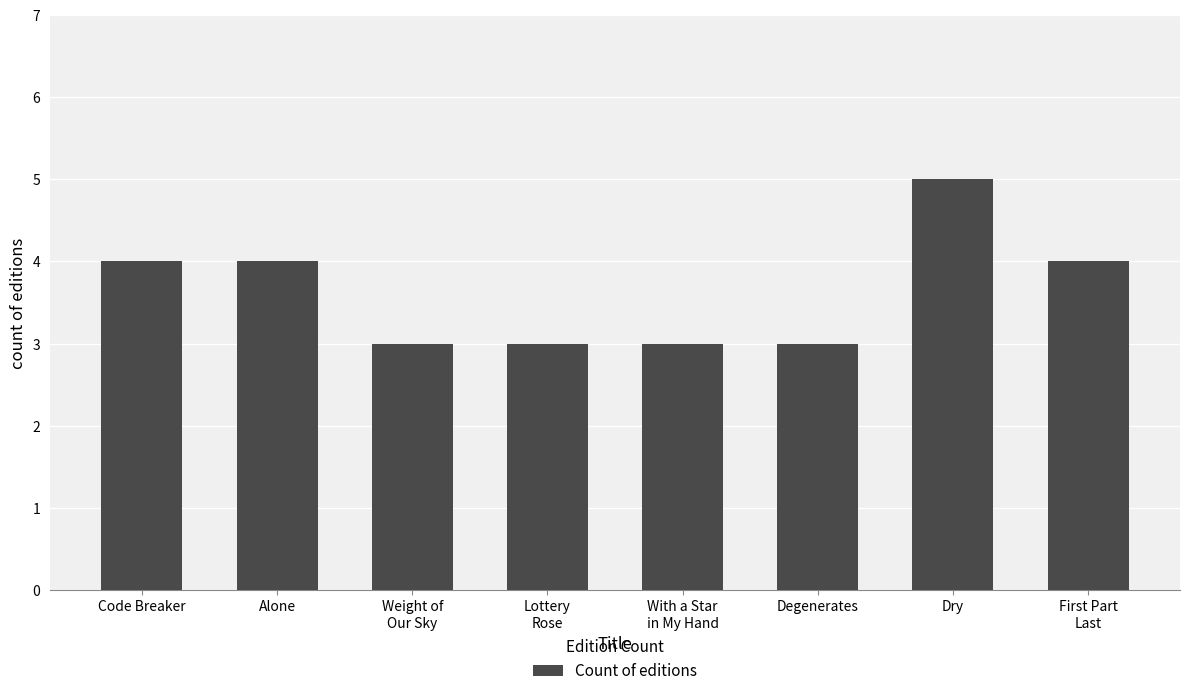

Reading left to right, extract all data points from this chart.

4	4	3	3	3	3	5	4